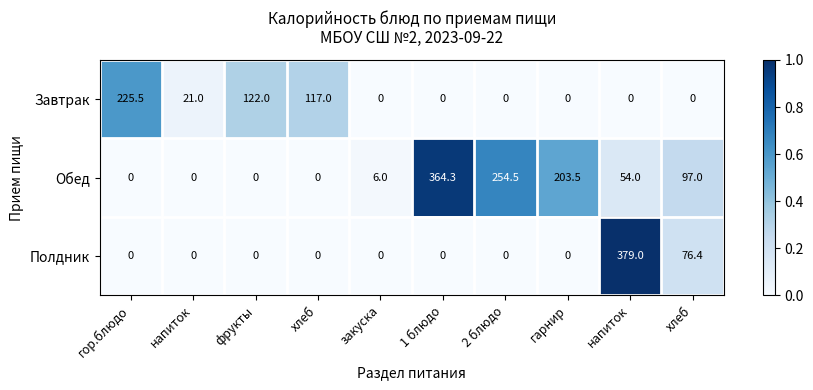

How many positive values does the Полдник series have?

2